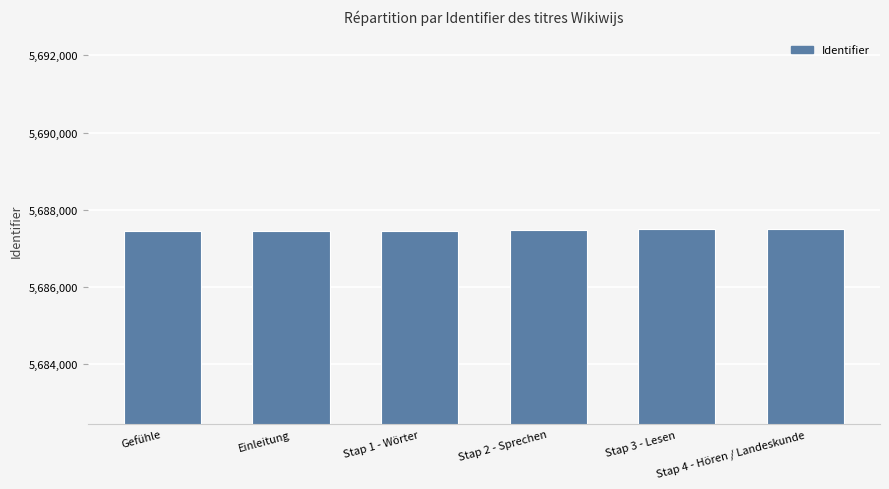

What is the smallest value displayed?

5687448